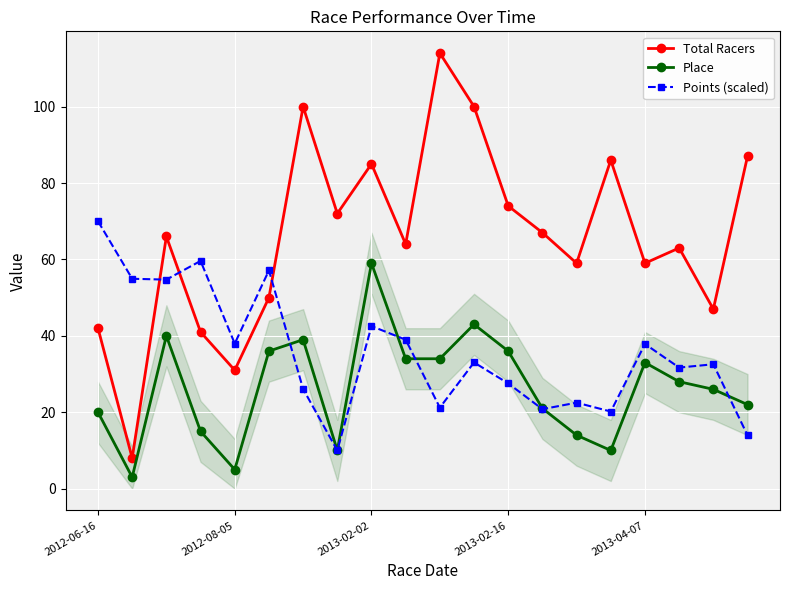

True or false: Total Racers and Place cross at least once.

False